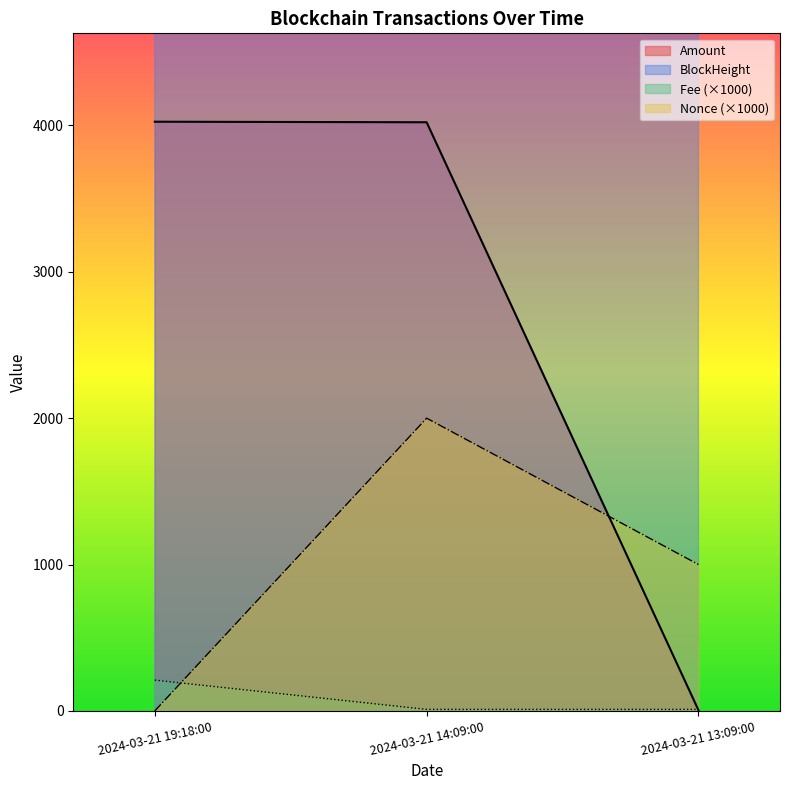

True or false: Fee has a value of 10.1 at 2024-03-21 13:09:00.

True